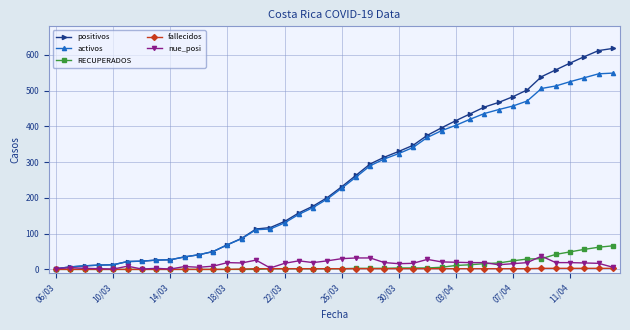

Count the number of categories in the chart.

40